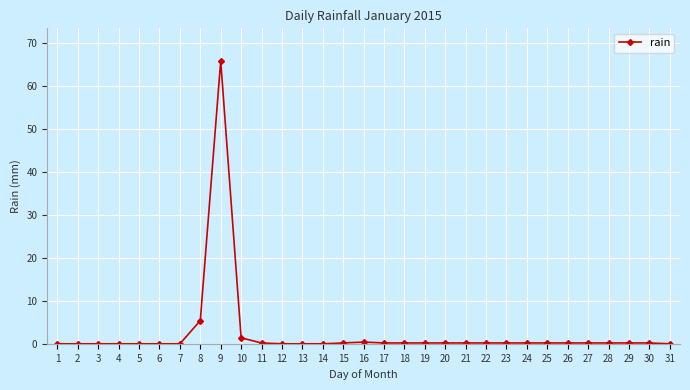

Which category has the highest value across all series?

9